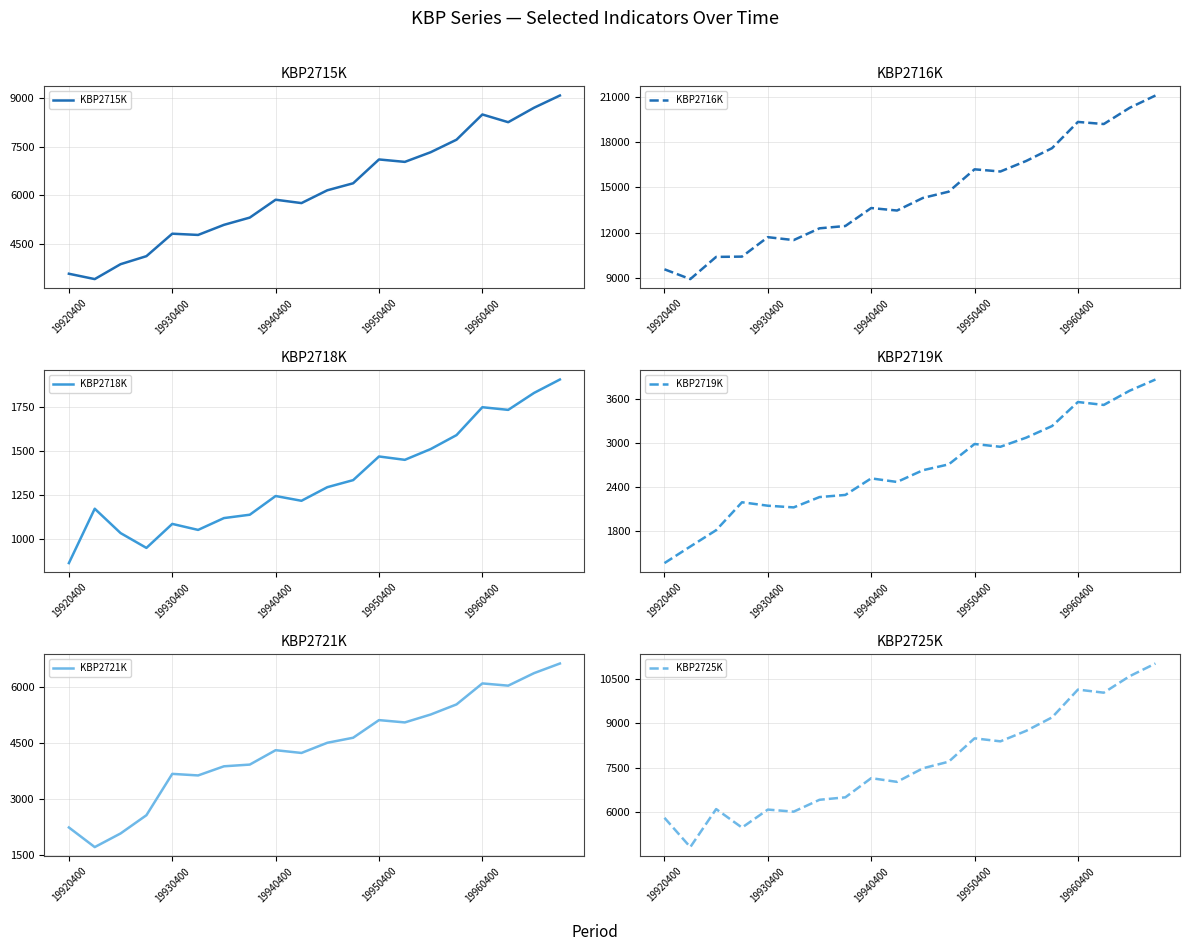

In KBP2718K, how many points are lower than both neighbors (excluding endpoints)?

5